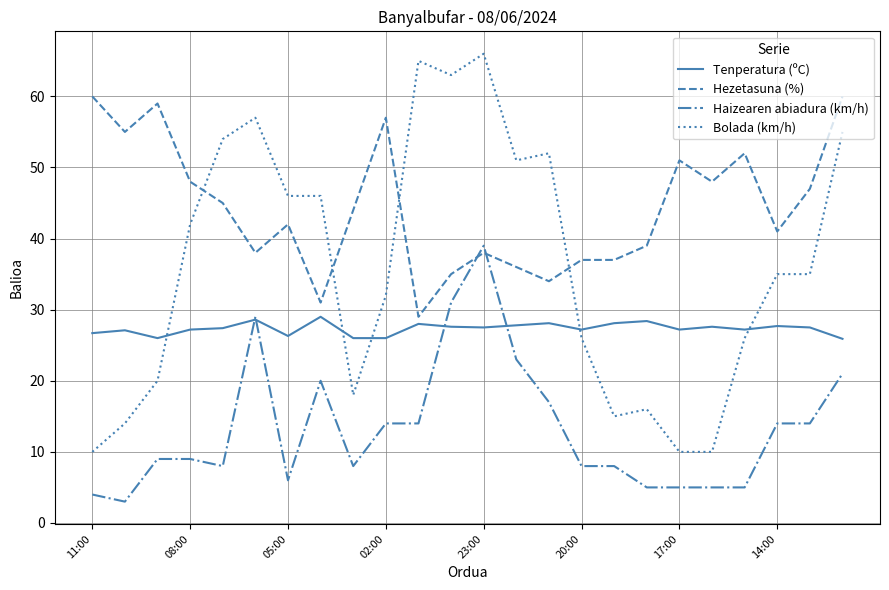

List the series in order of their overall mean, highest first.

Hezetasuna (%), Bolada (km/h), Tenperatura (ºC), Haizearen abiadura (km/h)